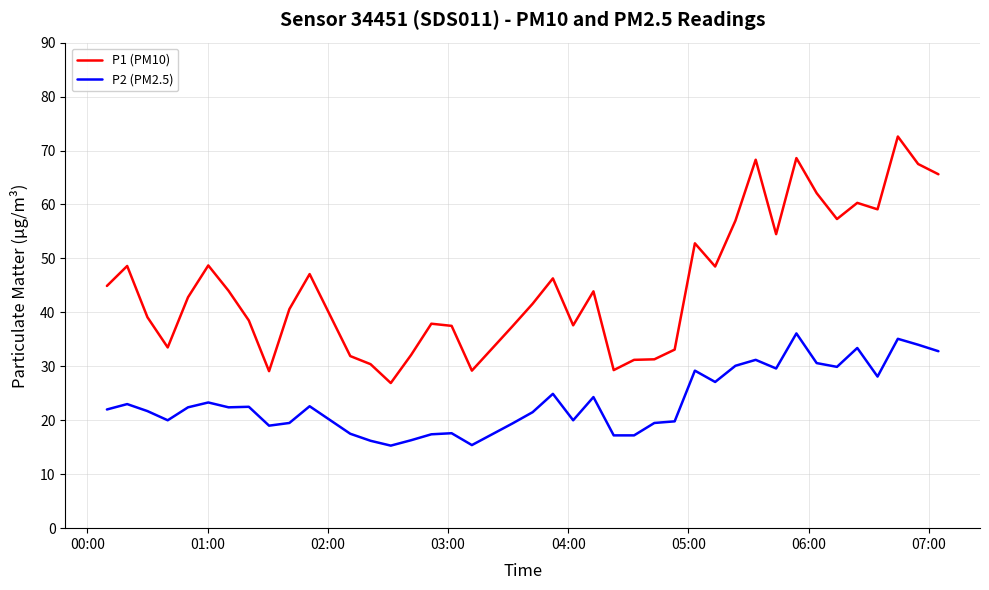

Which series has the largest total across all categories?

P1 (PM10)